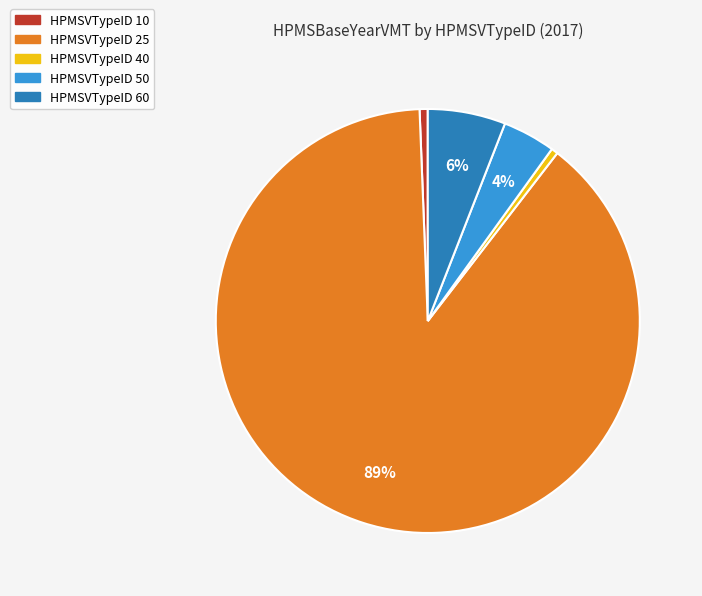

Which has a higher value, HPMSVTypeID 60 or HPMSVTypeID 40?

HPMSVTypeID 60